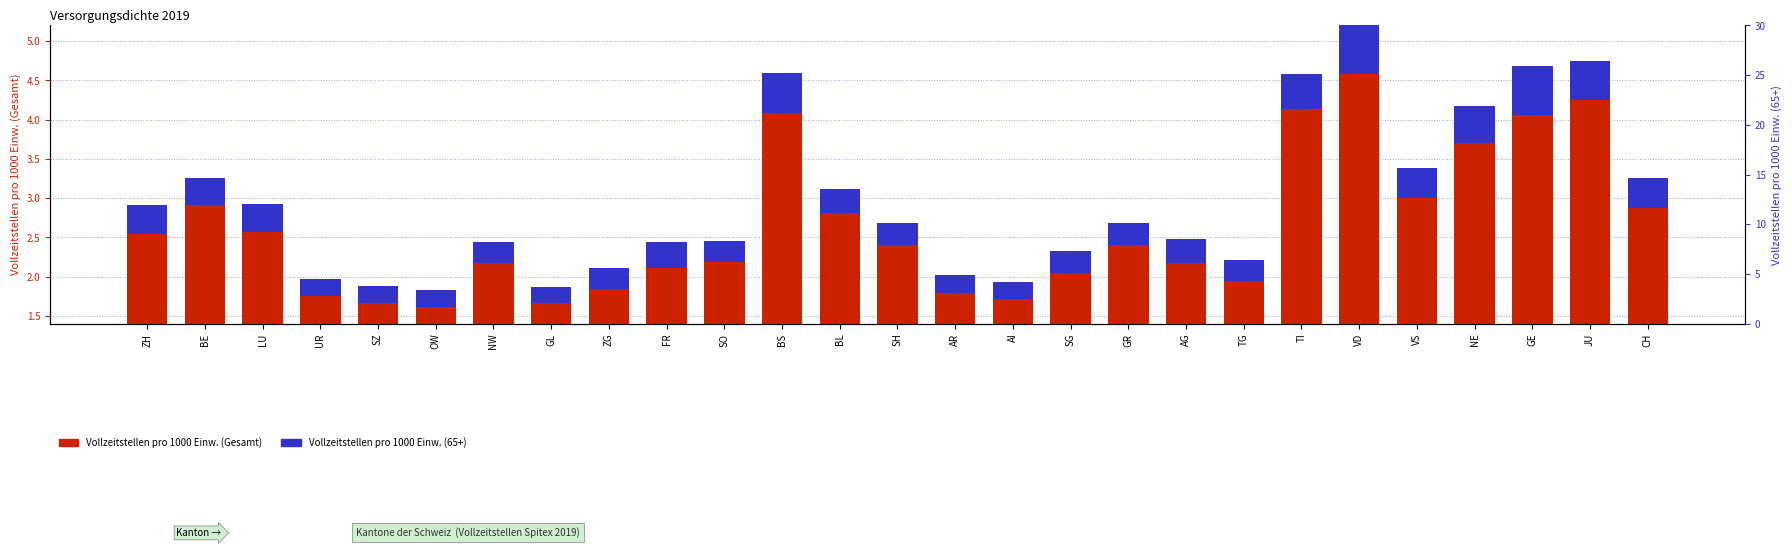

Rank the categories by Vollzeitstellen pro 1000 Einw. (65+) value from highest to lowest.

VD, GE, BS, JU, NE, TI, CH, VS, ZH, LU, BE, FR, BL, AG, SH, GR, SG, SO, TG, ZG, NW, SZ, AR, AI, UR, OW, GL